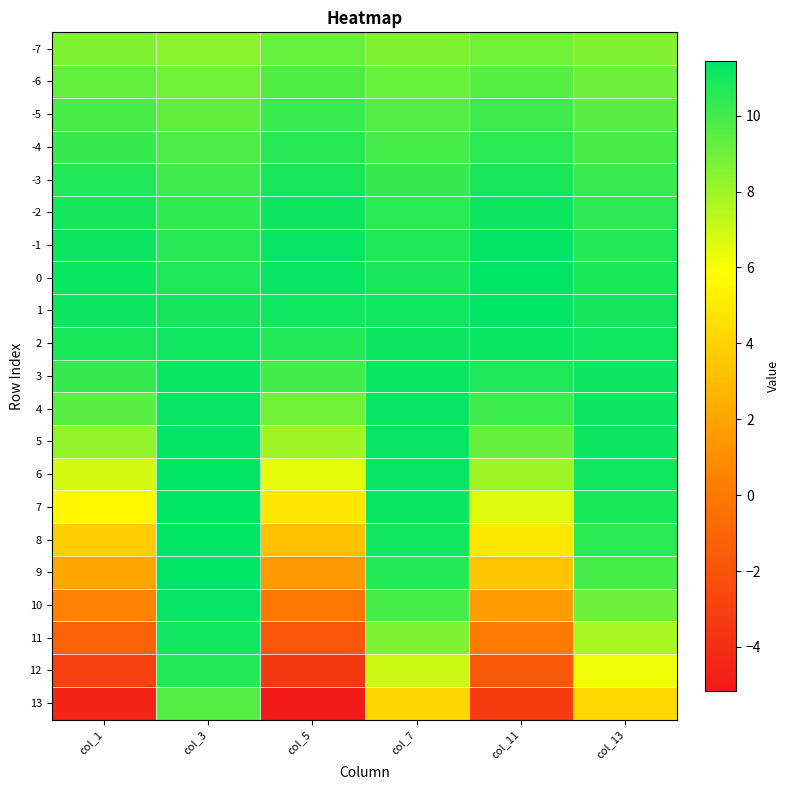

Reading left to right, extract all data points from this chart.

-7: col_1=8.7	col_3=8.4	col_5=9.1	col_7=8.7	col_11=9.0	col_13=8.6
-6: col_1=9.3	col_3=8.9	col_5=9.7	col_7=9.2	col_11=9.5	col_13=9.1
-5: col_1=9.8	col_3=9.4	col_5=10.2	col_7=9.6	col_11=10.0	col_13=9.5
-4: col_1=10.3	col_3=9.7	col_5=10.6	col_7=9.9	col_11=10.5	col_13=9.8
-3: col_1=10.7	col_3=10.1	col_5=10.9	col_7=10.2	col_11=10.9	col_13=10.2
-2: col_1=11.0	col_3=10.3	col_5=11.2	col_7=10.5	col_11=11.2	col_13=10.4
-1: col_1=11.2	col_3=10.6	col_5=11.3	col_7=10.7	col_11=11.4	col_13=10.6
0: col_1=11.2	col_3=10.8	col_5=11.3	col_7=10.9	col_11=11.4	col_13=10.8
1: col_1=11.1	col_3=11.0	col_5=11.1	col_7=11.0	col_11=11.4	col_13=11.0
2: col_1=10.8	col_3=11.1	col_5=10.6	col_7=11.1	col_11=11.2	col_13=11.1
3: col_1=10.2	col_3=11.2	col_5=10.0	col_7=11.2	col_11=10.8	col_13=11.1
4: col_1=9.4	col_3=11.3	col_5=9.0	col_7=11.3	col_11=10.1	col_13=11.2
5: col_1=8.2	col_3=11.3	col_5=7.9	col_7=11.3	col_11=9.2	col_13=11.1
6: col_1=6.9	col_3=11.4	col_5=6.5	col_7=11.3	col_11=8.0	col_13=11.0
7: col_1=5.5	col_3=11.4	col_5=4.9	col_7=11.2	col_11=6.6	col_13=10.8
8: col_1=3.8	col_3=11.4	col_5=3.2	col_7=11.0	col_11=5.0	col_13=10.5
9: col_1=2.1	col_3=11.4	col_5=1.6	col_7=10.6	col_11=3.4	col_13=9.9
10: col_1=0.5	col_3=11.3	col_5=-0.0	col_7=9.9	col_11=1.6	col_13=9.1
11: col_1=-1.3	col_3=11.1	col_5=-1.8	col_7=8.7	col_11=0.1	col_13=7.8
12: col_1=-3.0	col_3=10.6	col_5=-3.4	col_7=7.0	col_11=-1.7	col_13=6.2
13: col_1=-4.5	col_3=9.6	col_5=-5.2	col_7=4.1	col_11=-3.3	col_13=4.2